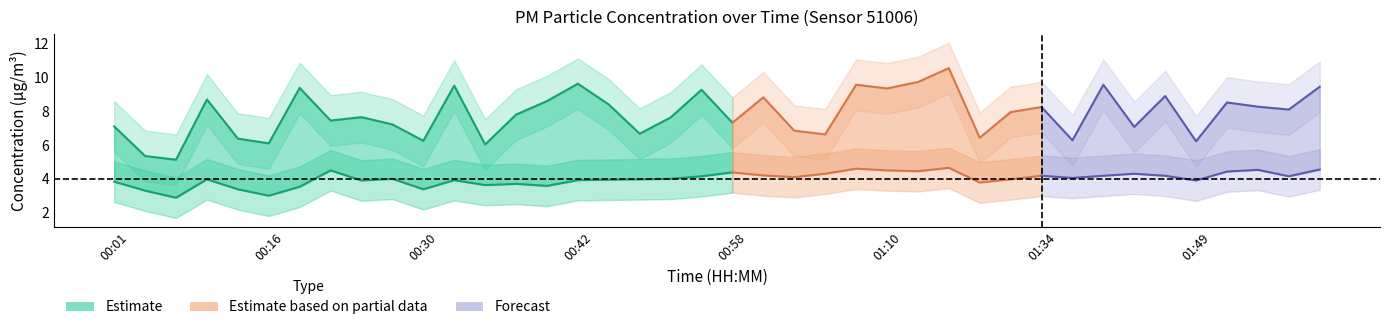

What is the difference between the second highest and second lowest values in the P2 series?

1.6